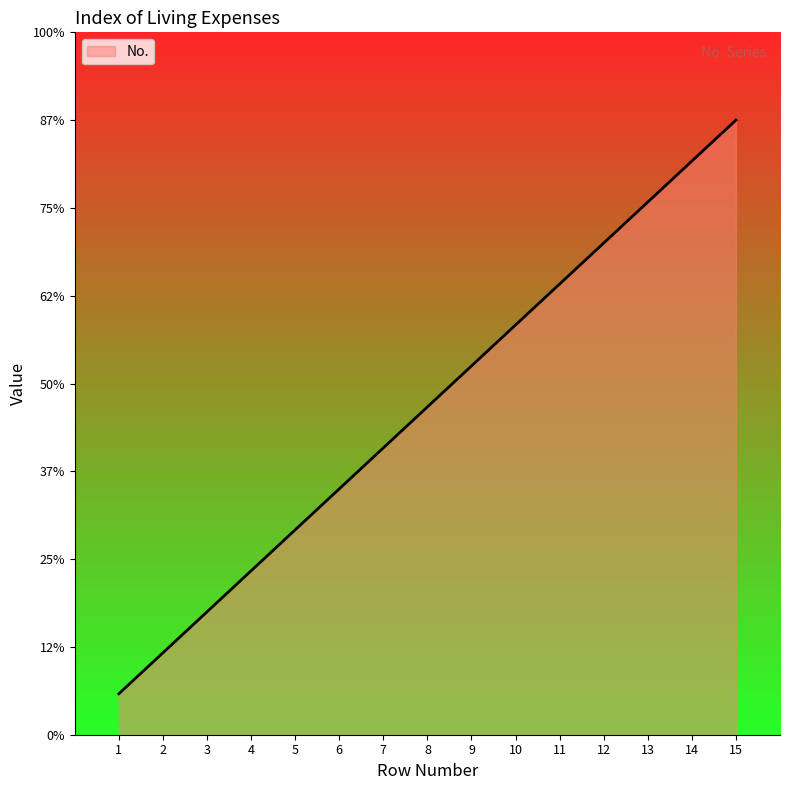

Which label corresponds to the largest value in the chart?

15